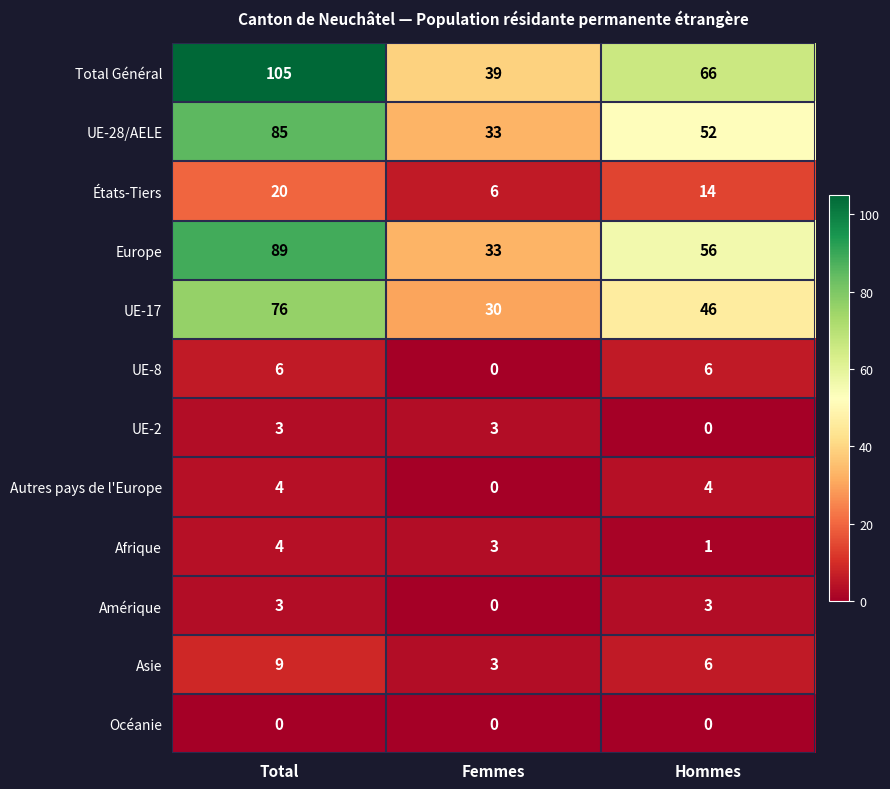

How many Afrique values are between 1 and 4?

3